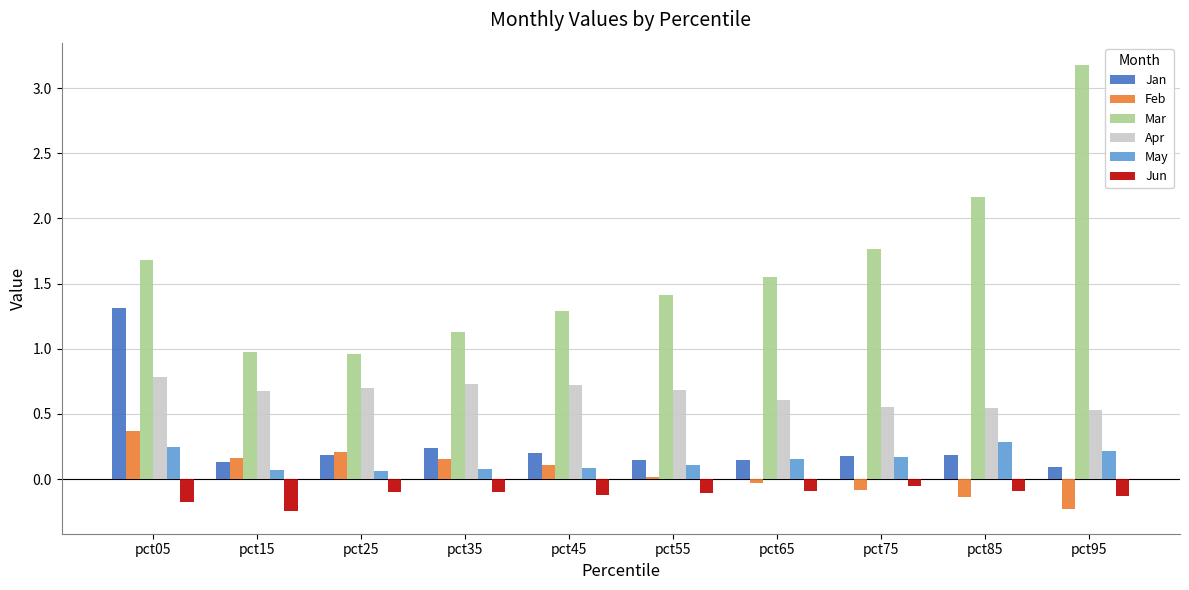

What is the sum of all Mar values?

16.1